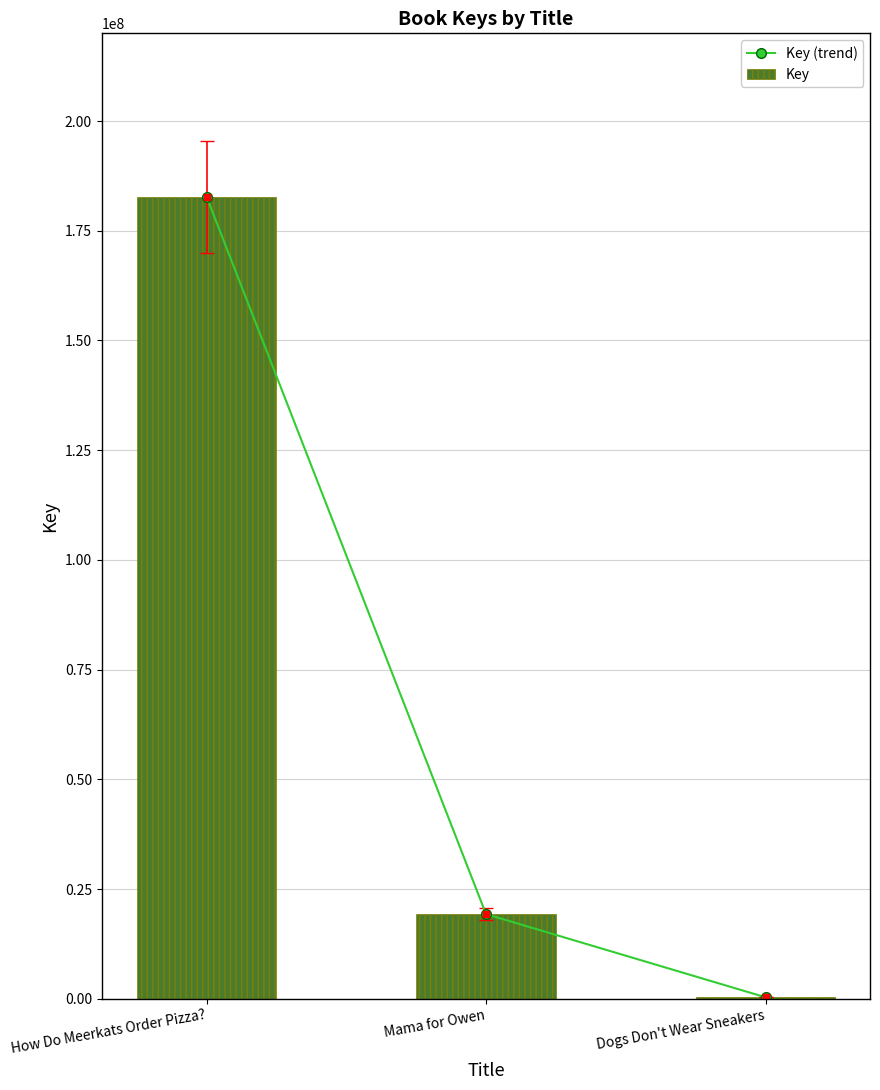

Are the bars grouped side by side (vs. stacked)?

Yes